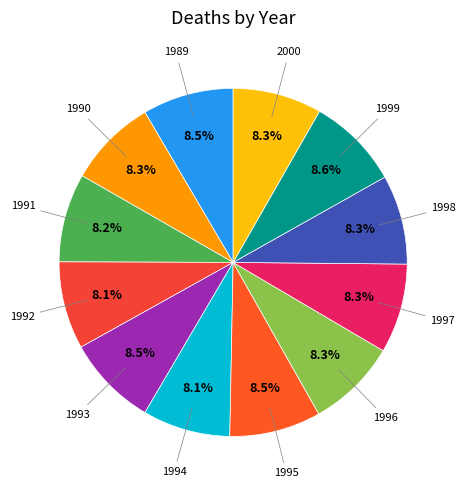

Is there a majority slice in this chart?

No